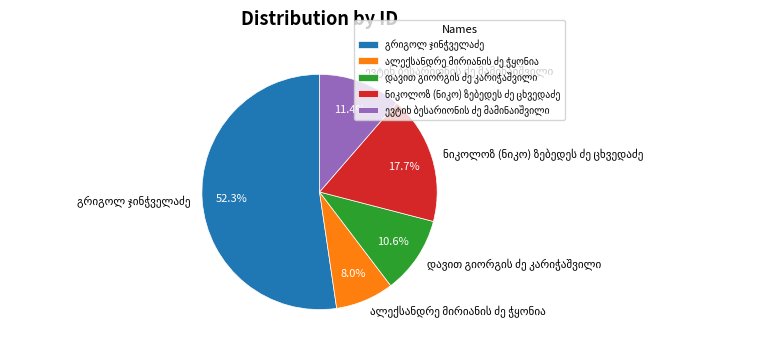

Count the number of slices in the pie.

5